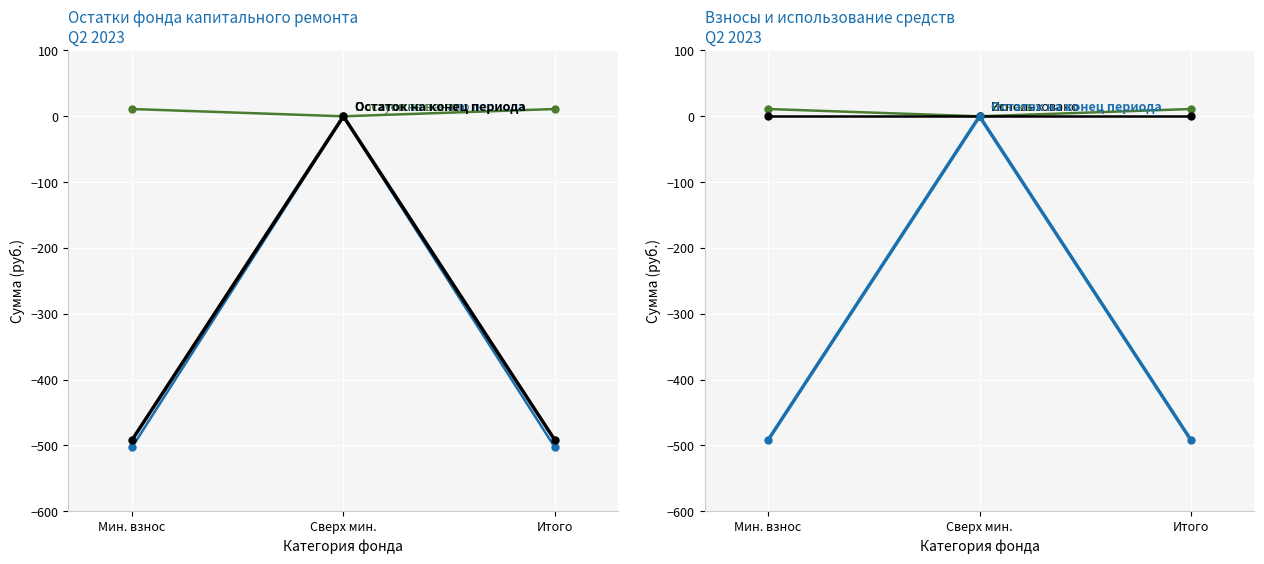

Reading left to right, extract all data points from this chart.

Остаток на начало периода: Мин. взнос=-503.1	Сверх мин.=0.0	Итого=-503.1
Поступило всего: Мин. взнос=11.1	Сверх мин.=0.0	Итого=11.1
Остаток на конец периода: Мин. взнос=-492.0	Сверх мин.=0.0	Итого=-492.0
Взносы: Мин. взнос=11.1	Сверх мин.=0.0	Итого=11.1
Использовано: Мин. взнос=0.0	Сверх мин.=0.0	Итого=0.0